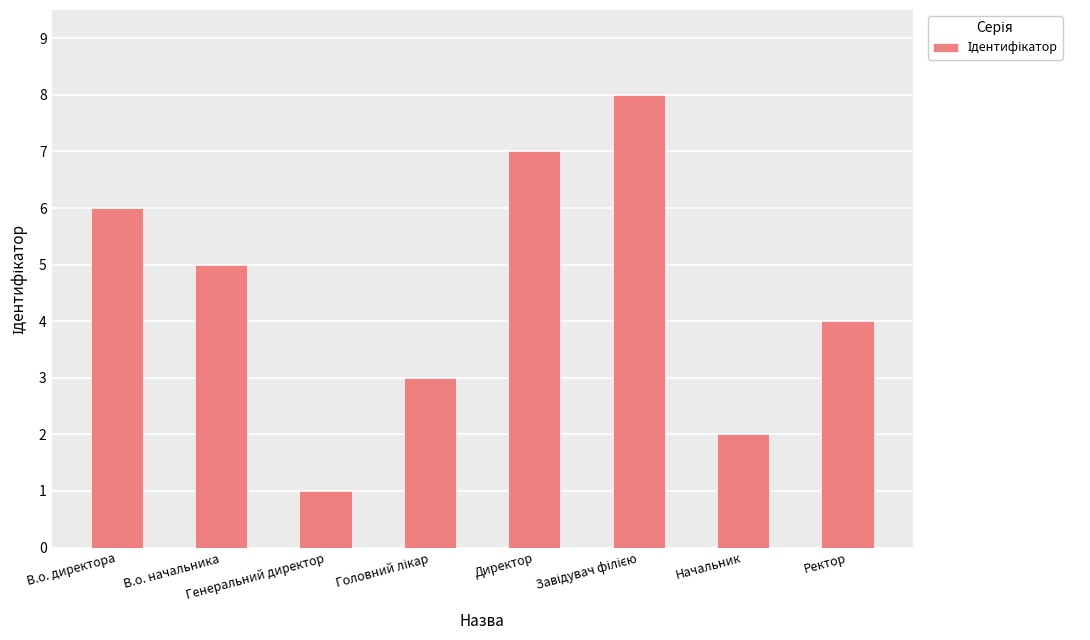

What is the difference between the maximum and minimum values?

7